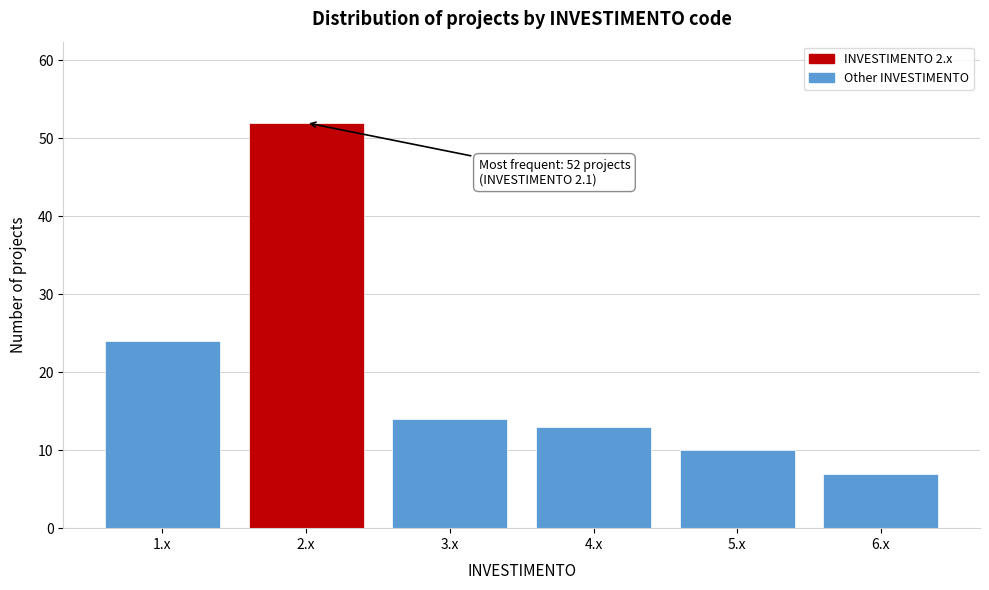

Reading right to left, extract all data points from this chart.

6.x=7	5.x=10	4.x=13	3.x=14	2.x=52	1.x=24